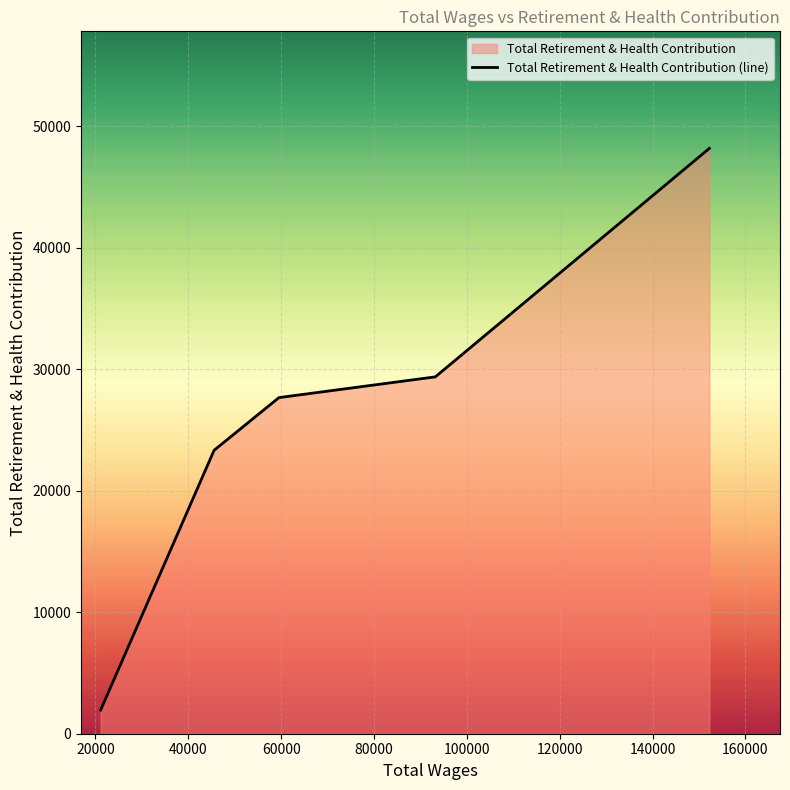

What is the average value?

26098